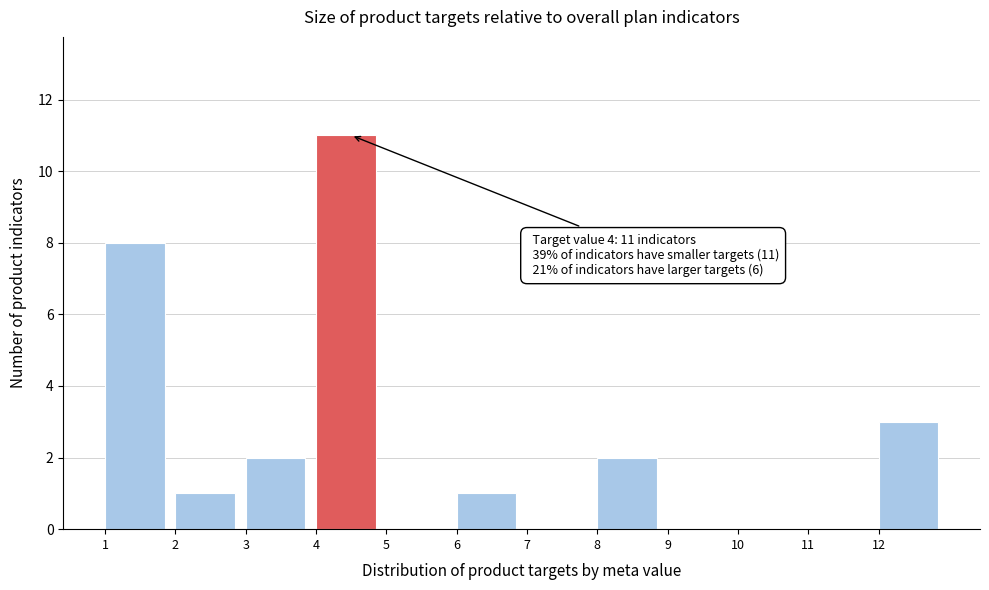

Which range on the x-axis has the tallest bar?

4 to 5